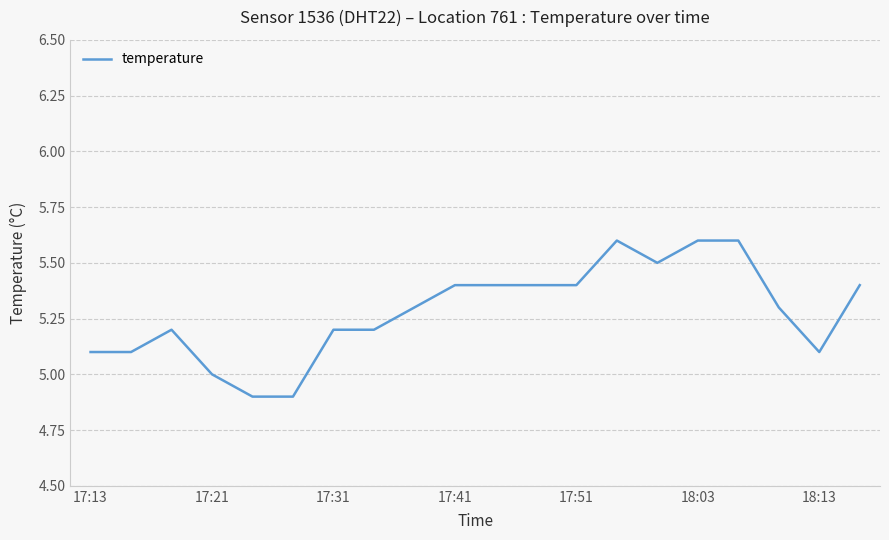

Is this an area chart (filled region under the line)?

No